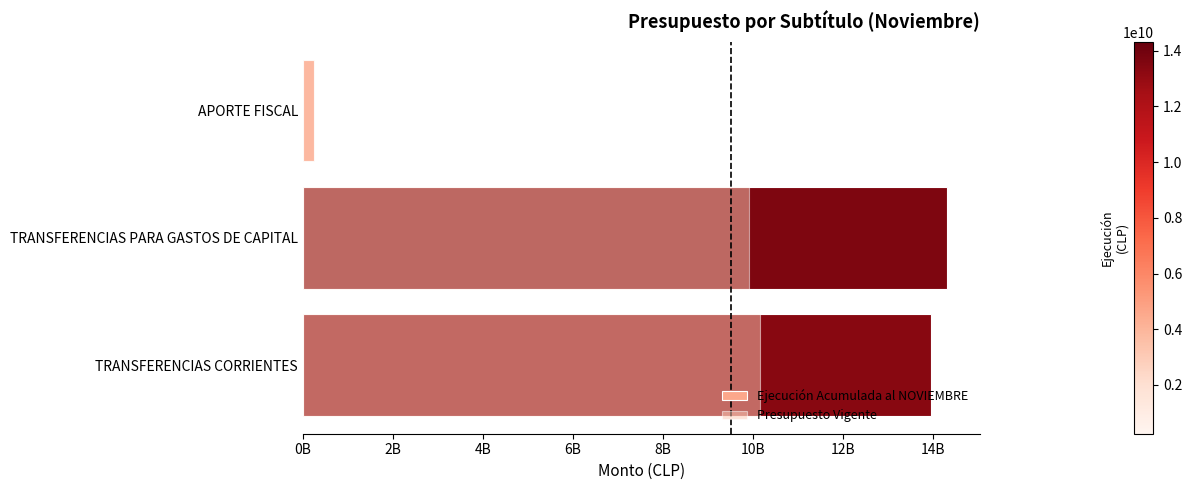

What are all the series names shown in the legend?

Ejecución Acumulada al NOVIEMBRE, Presupuesto Vigente